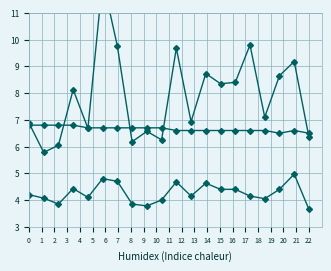

What is the value of the SDS_P2 point at the 1st from the left?

4.2